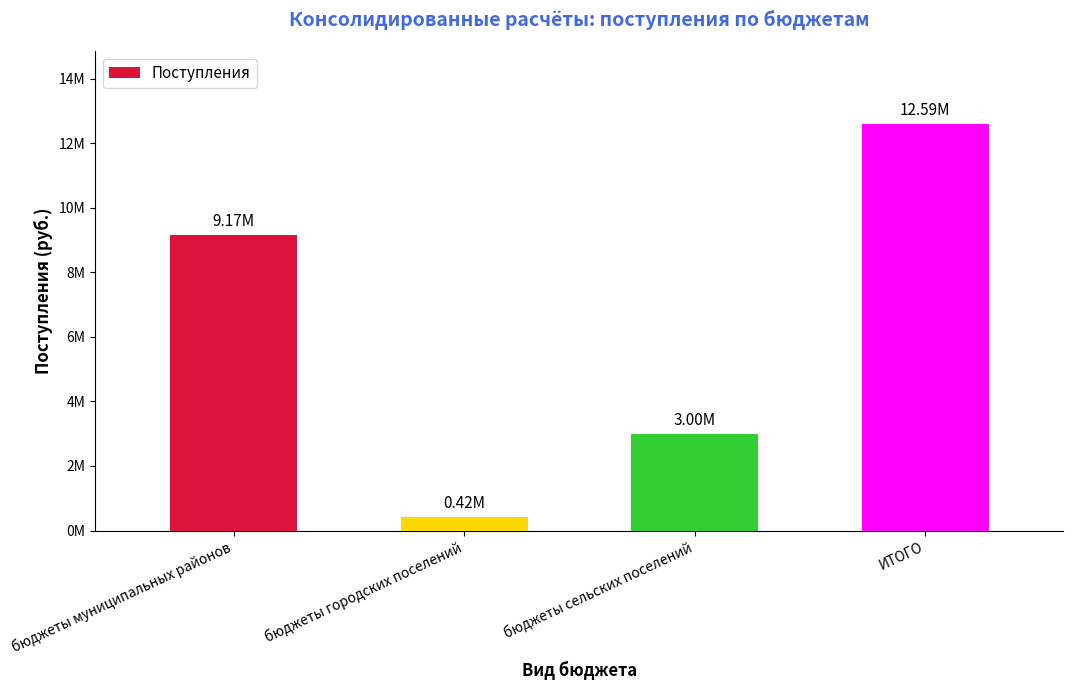

At which label does the data first exceed 9165498?

бюджеты муниципальных районов